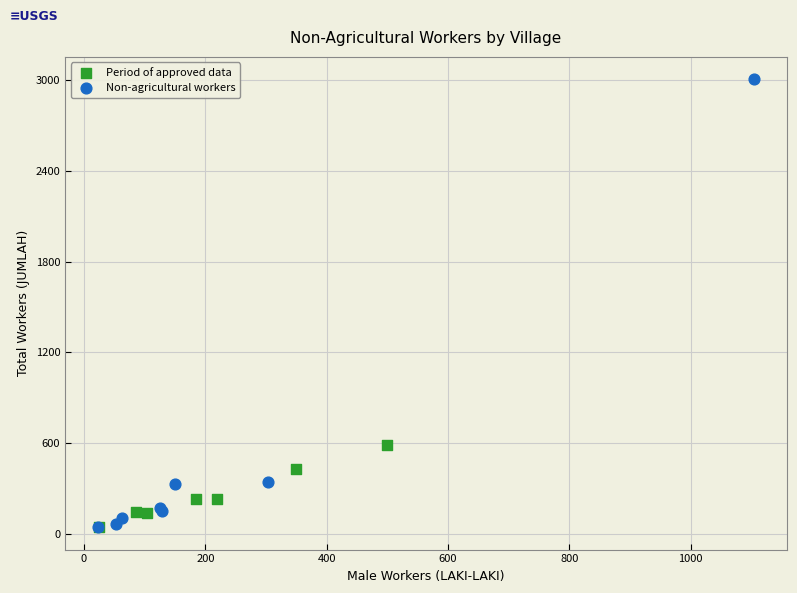

Which series has the widest spread of Y values?

Non-agricultural workers